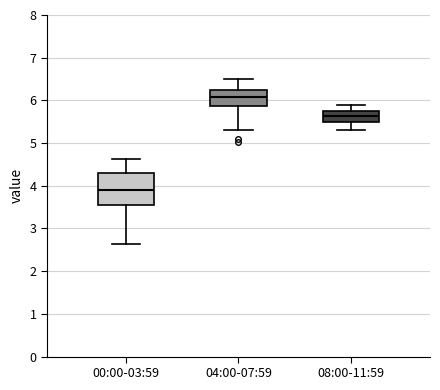

Reading left to right, read every box against the y-axis: the position of its median line, the range the box covers, and the ends of its whiskers. The values are not printed on the chart, so give them approximately, as read against the axis.

00:00-03:59: median 3.9, box 3.6 to 4.3, whiskers 2.6 to 4.6
04:00-07:59: median 6.1, box 5.9 to 6.2, whiskers 5.3 to 6.5
08:00-11:59: median 5.6, box 5.5 to 5.8, whiskers 5.3 to 5.9